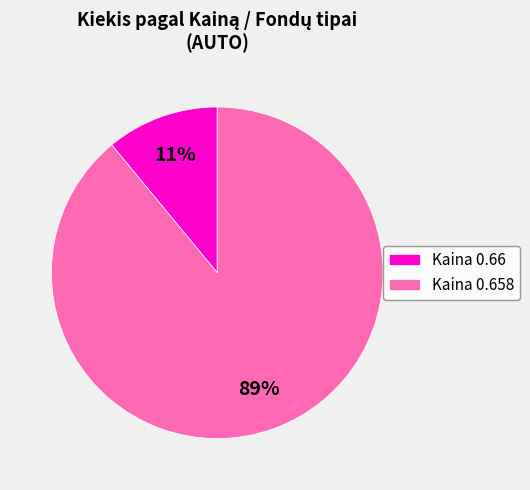

True or false: Kaina 0.658 accounts for 82% of the total.

False